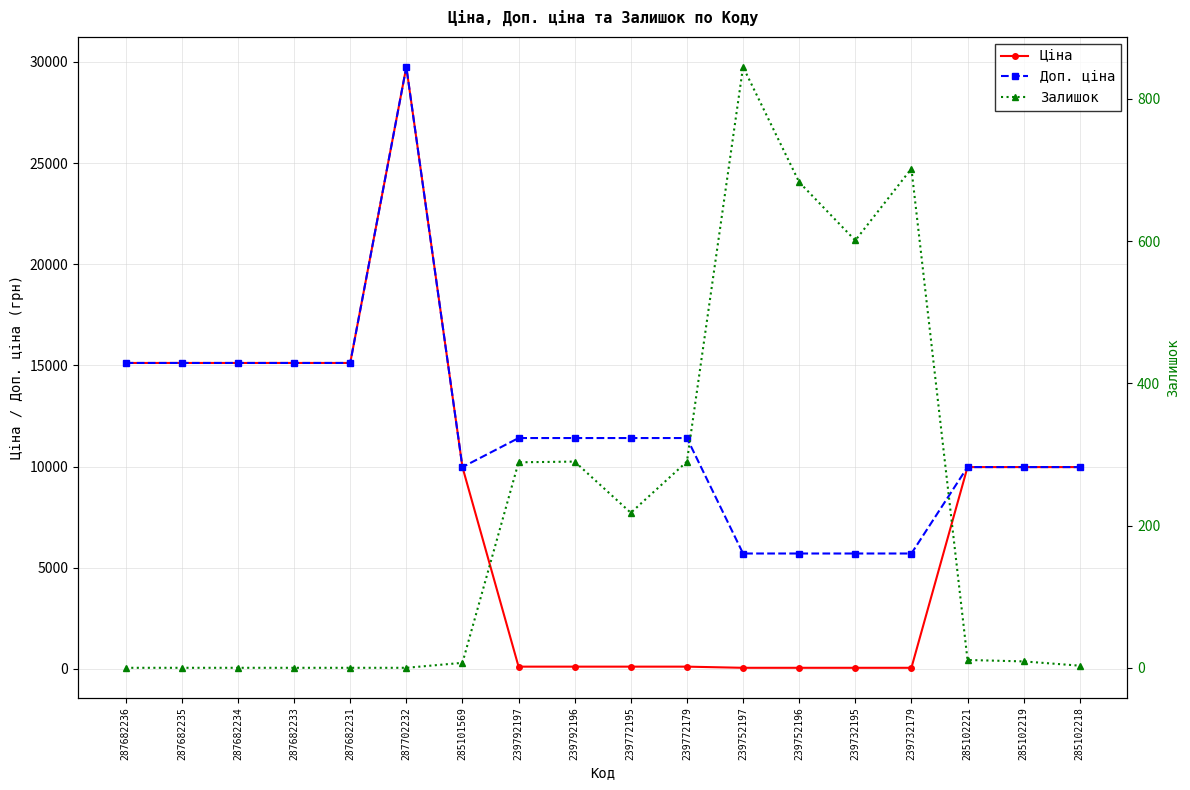

What is the total value across all series at 287682233?

30240.0